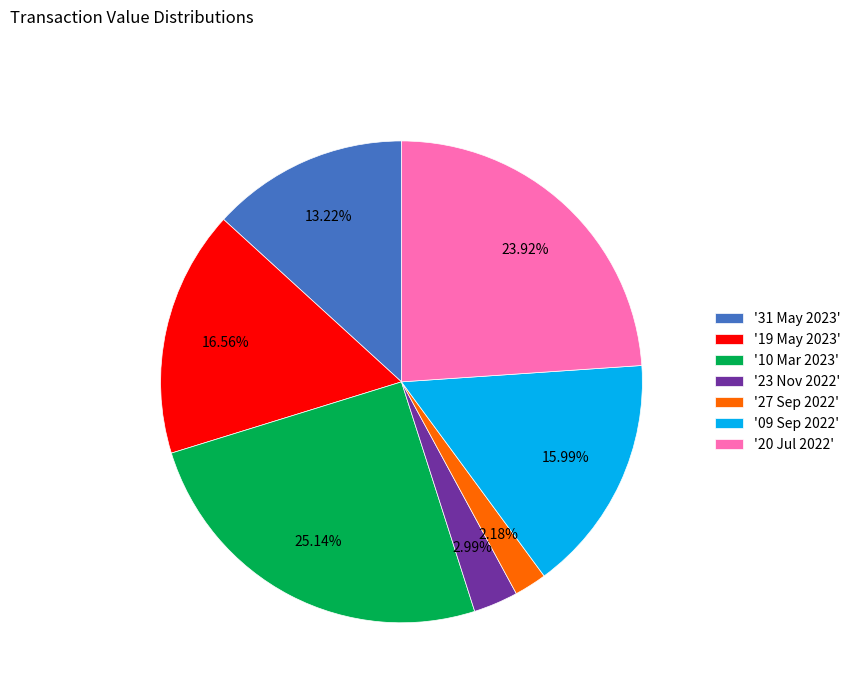

Approximately how many times larger is the value at '19 May 2023' compared to '09 Sep 2022'?

1.0